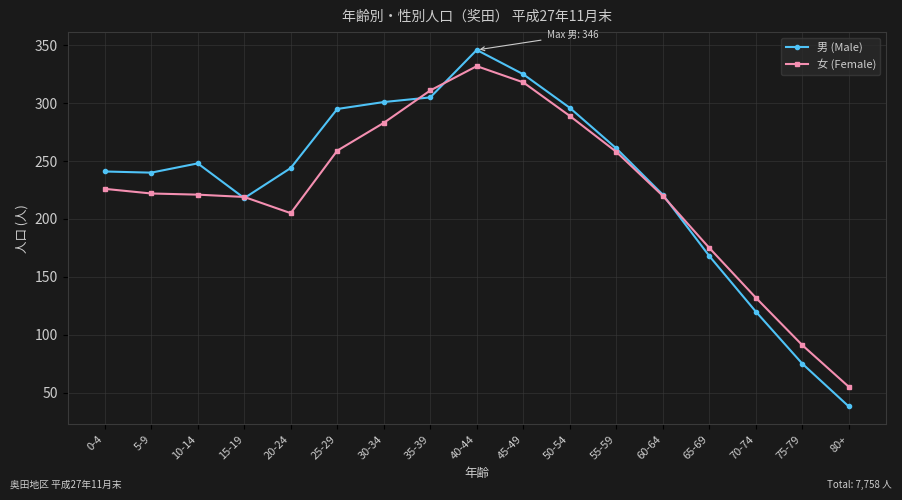

What is the difference between the 女 (Female) values at 0-4 and 25-29?

33